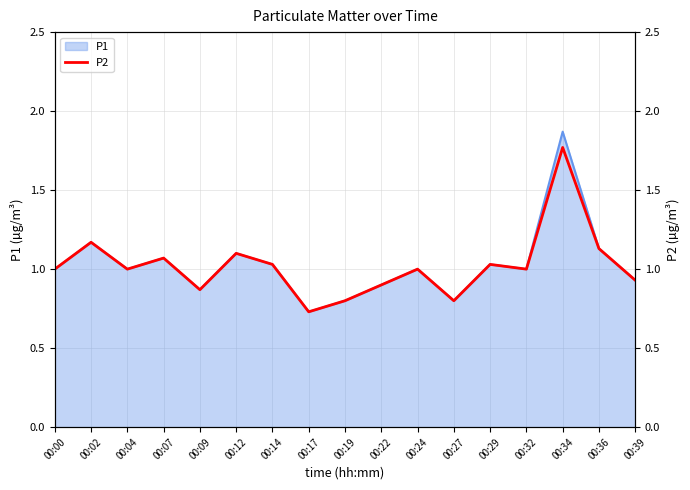

Rank the categories by value from highest to lowest.

00:34, 00:02, 00:36, 00:12, 00:07, 00:14, 00:29, 00:00, 00:04, 00:24, 00:32, 00:39, 00:22, 00:09, 00:19, 00:27, 00:17